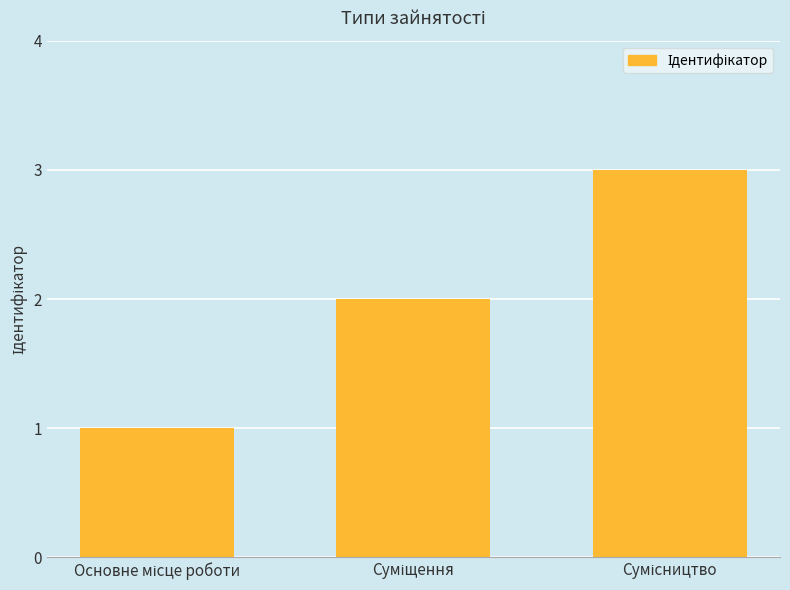

What is the greatest value displayed?

3